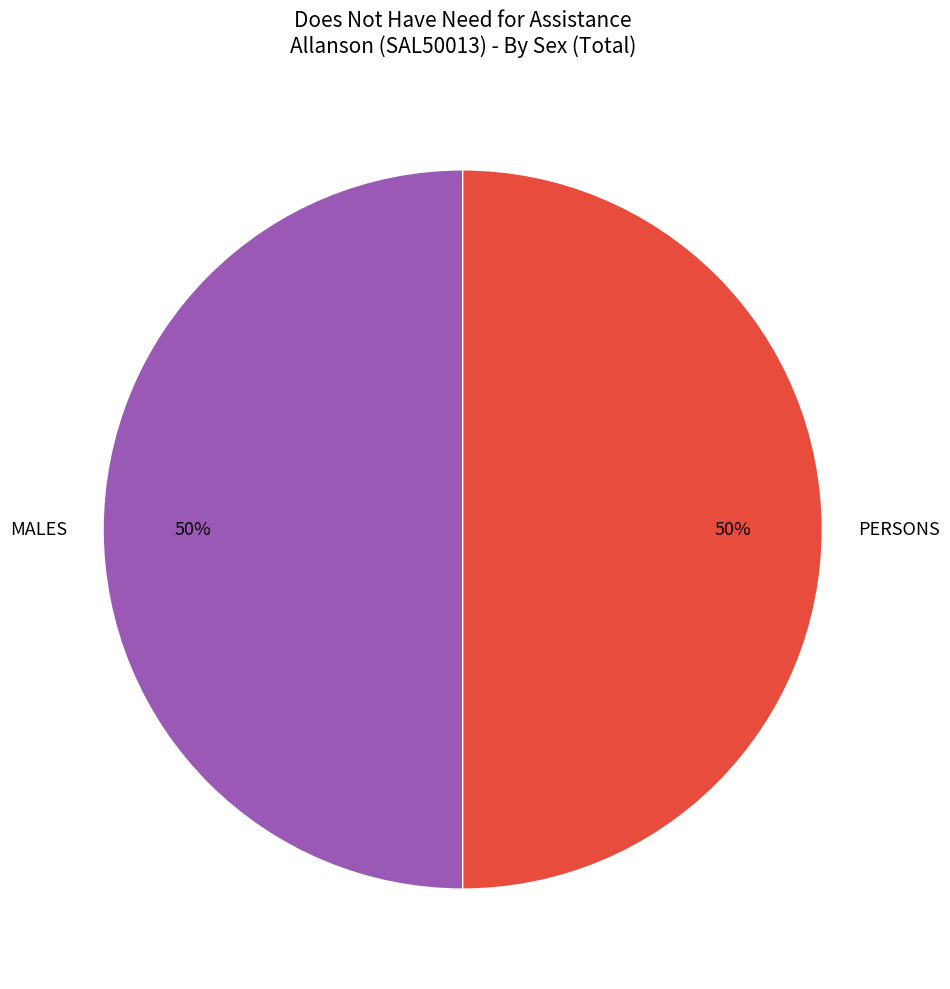

Approximately how many times larger is the value at PERSONS compared to MALES?

1.0